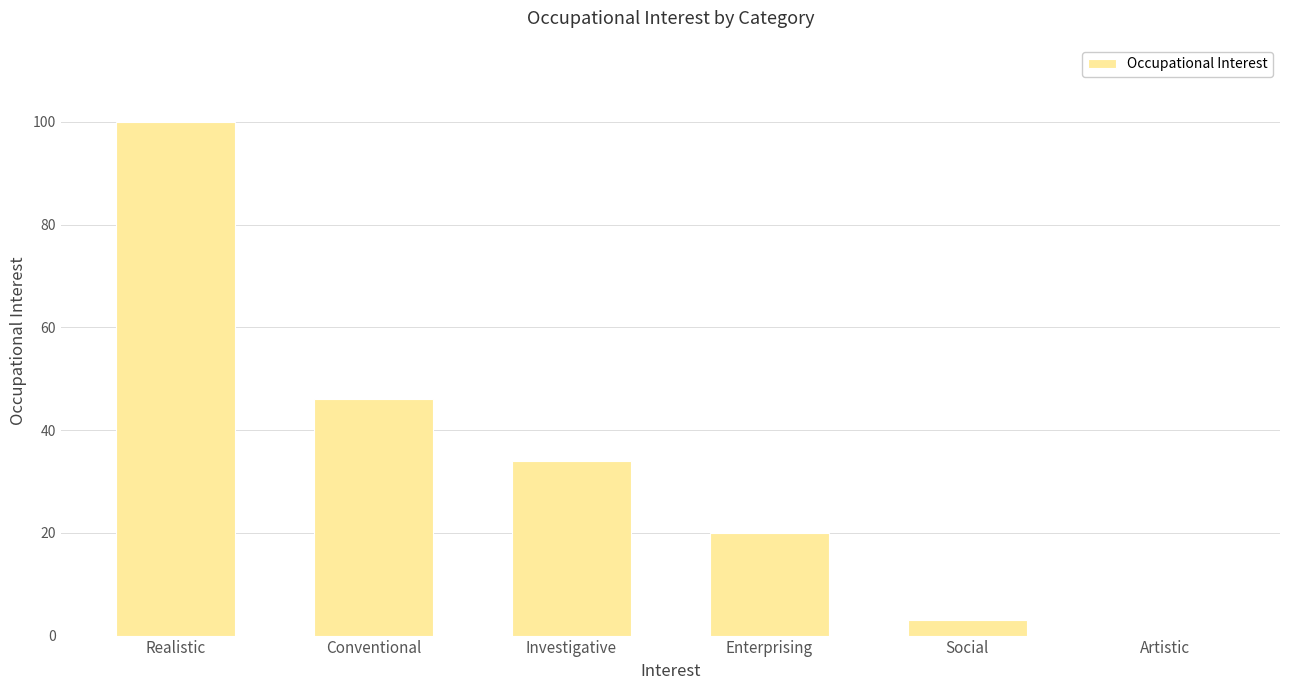

Reading left to right, list all the values displayed in this chart.

Realistic=100	Conventional=46	Investigative=34	Enterprising=20	Social=3	Artistic=0